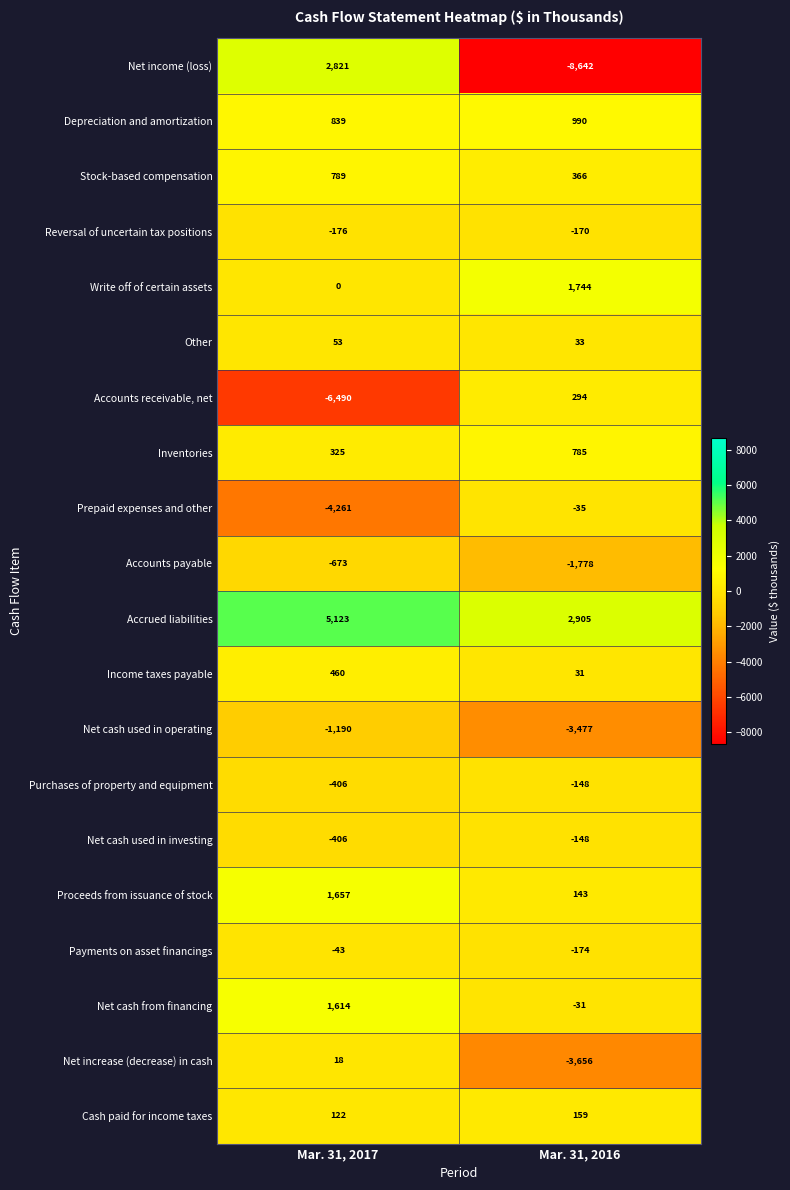

Count the number of categories in the chart.

2